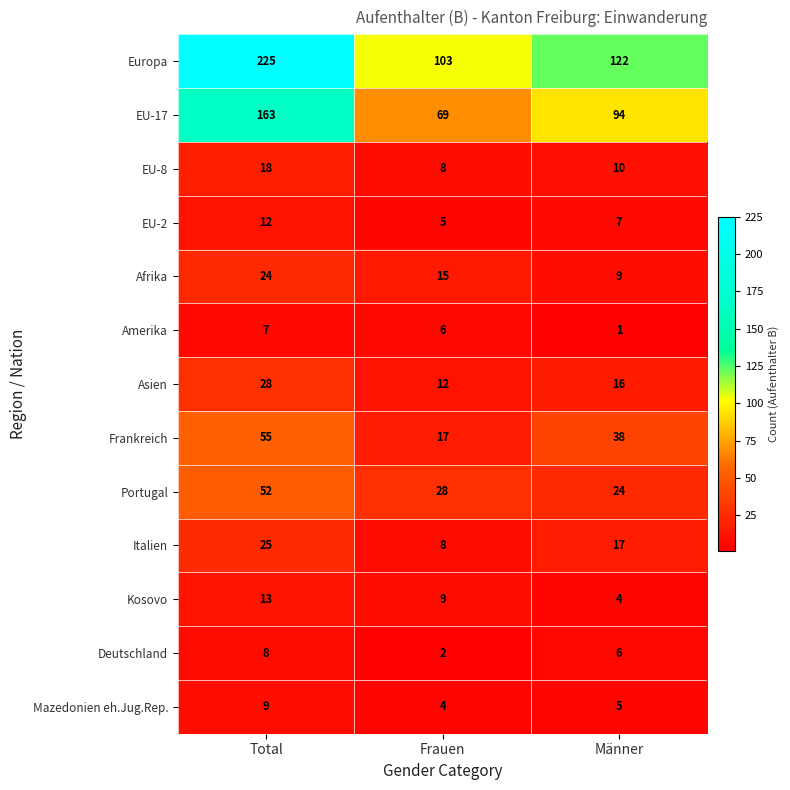

What is the difference between the Asien values at Total and Männer?

12